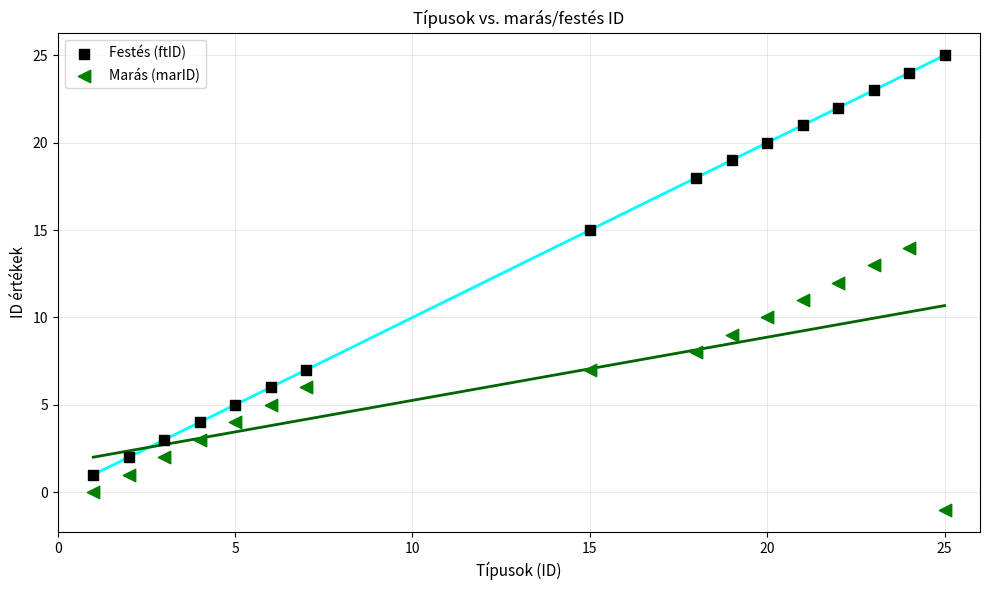

Across all data points, what is the range of X values (max minus min)?

24